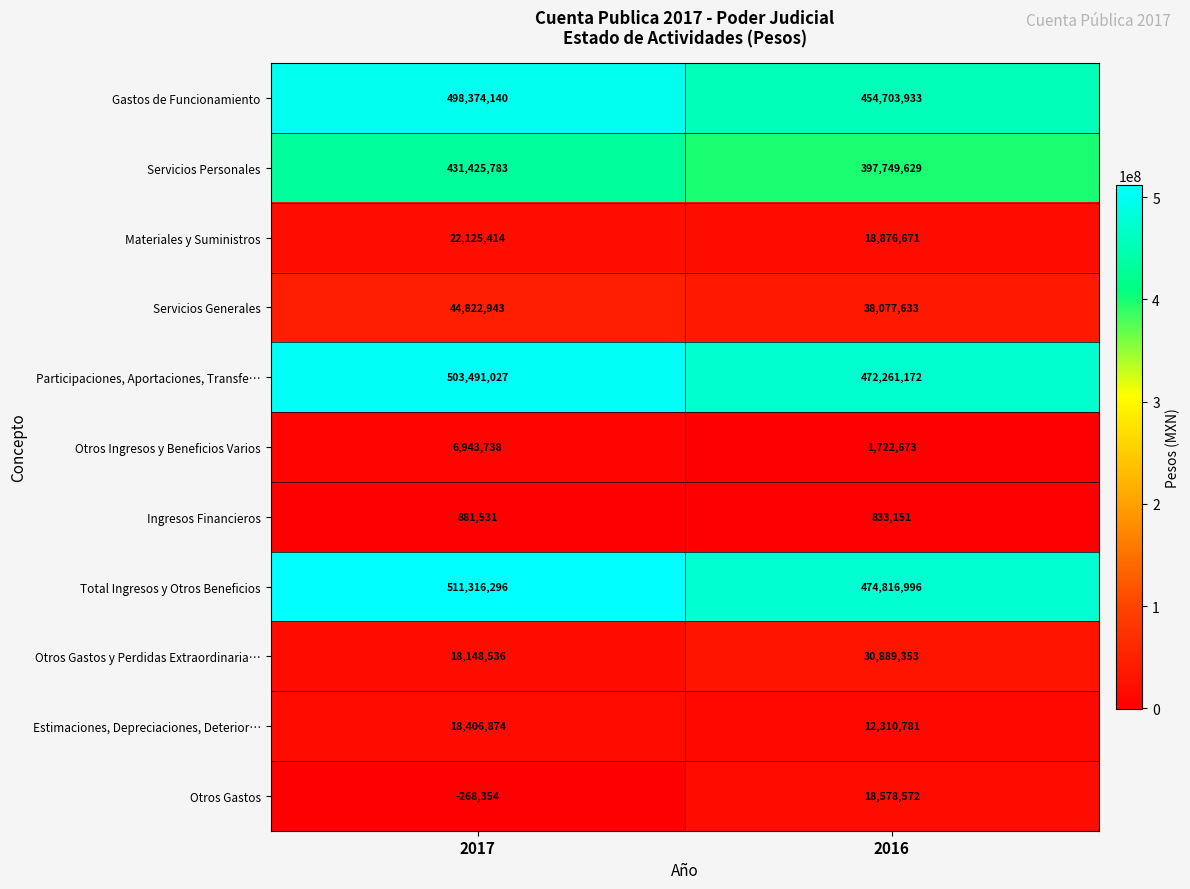

Reading right to left, list all the values displayed in this chart.

Gastos de Funcionamiento: 454703933	498374140
Servicios Personales: 397749629	431425783
Materiales y Suministros: 18876671	22125414
Servicios Generales: 38077633	44822943
Participaciones, Aportaciones, Transfe…: 472261172	503491027
Otros Ingresos y Beneficios Varios: 1722673	6943738
Ingresos Financieros: 833151	881531
Total Ingresos y Otros Beneficios: 474816996	511316296
Otros Gastos y Perdidas Extraordinaria…: 30889353	18148536
Estimaciones, Depreciaciones, Deterior…: 12310781	18406874
Otros Gastos: 18578572	-268354